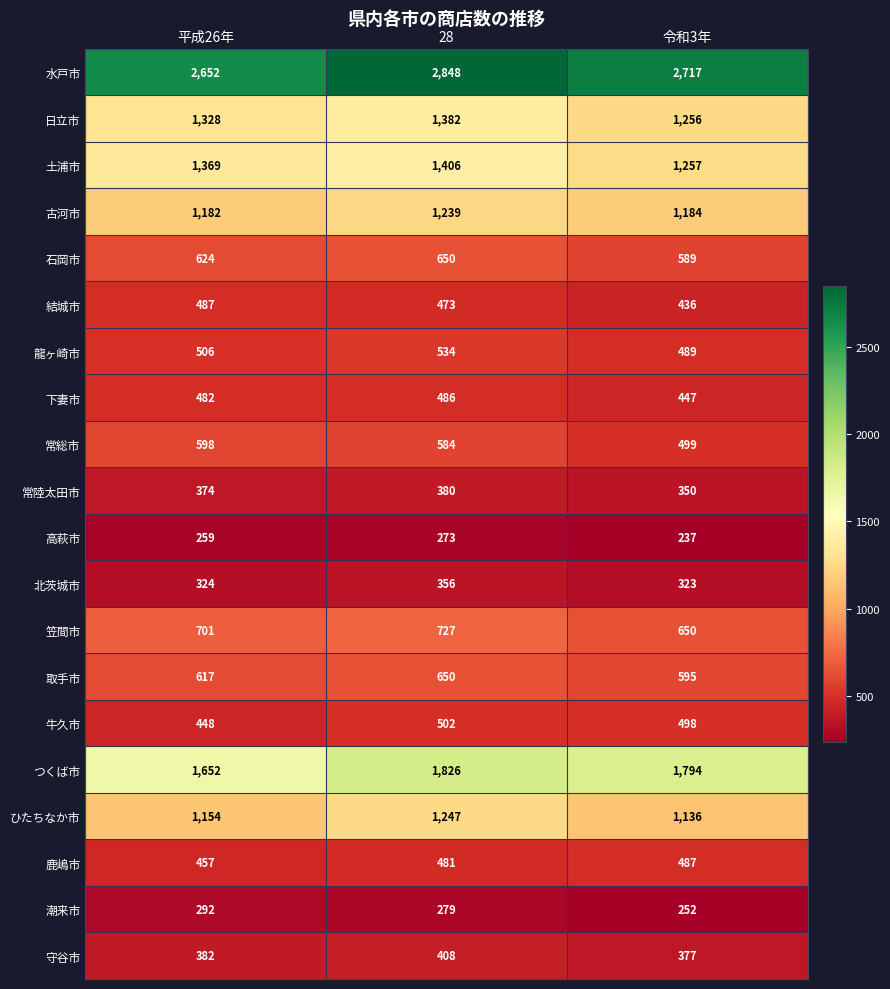

True or false: つくば市 has a value of 1652 at 平成26年.

True